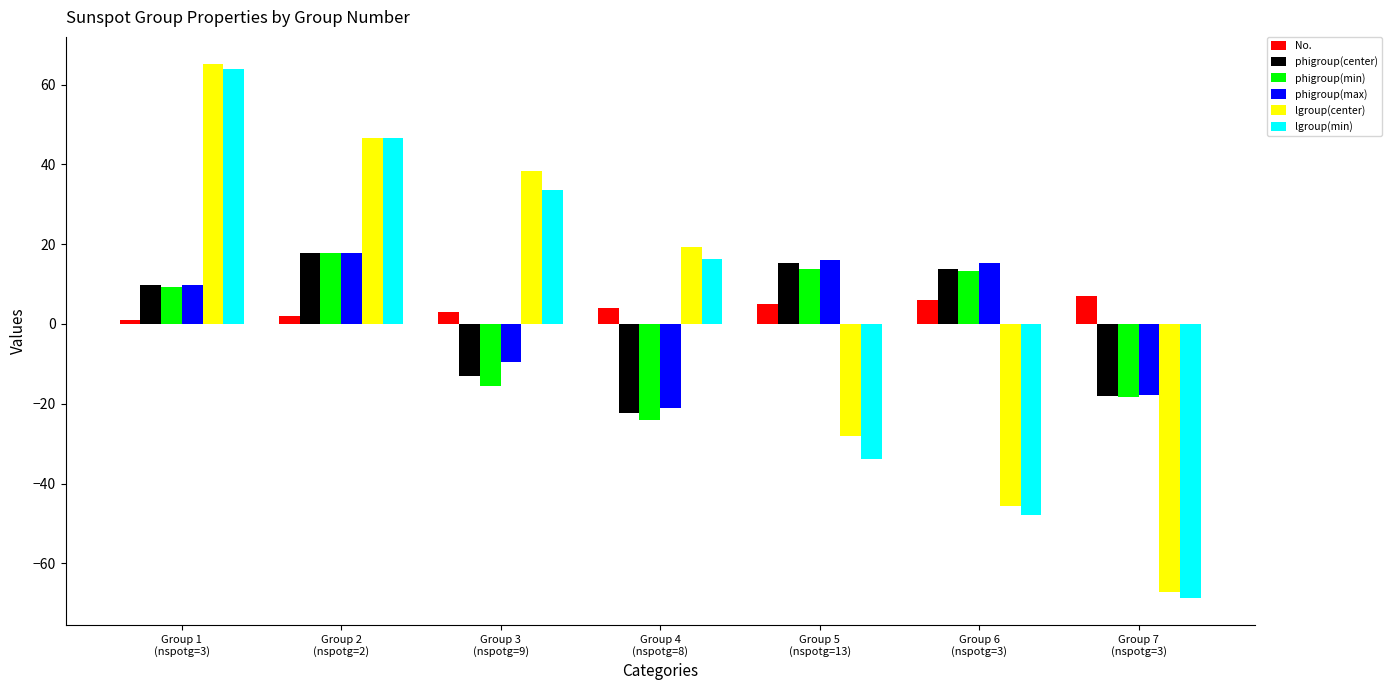

At which category is the sum across all series the highest?

Group 1
(nspotg=3)